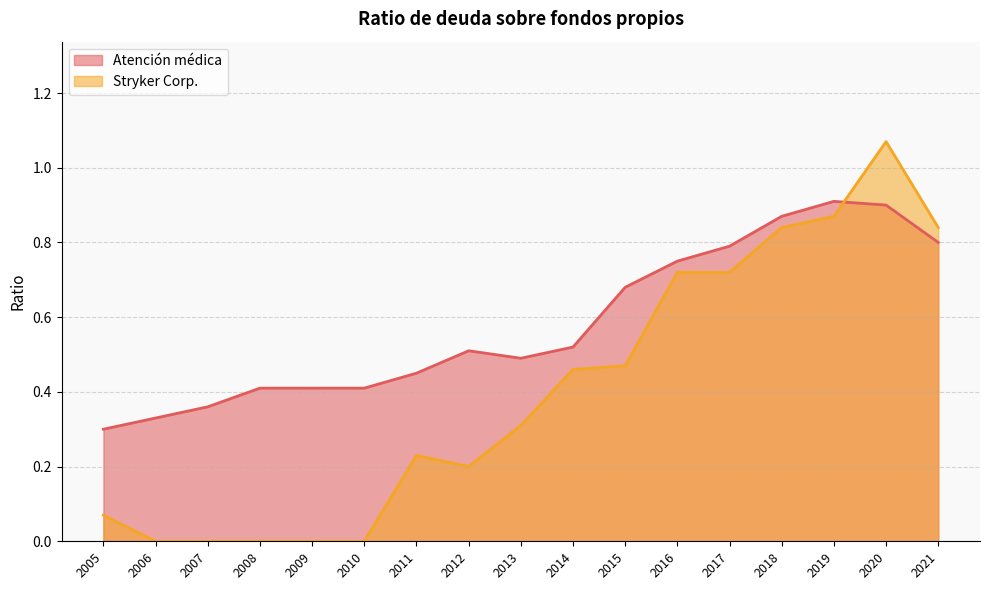

Is it true that Atención médica equals 0.6 at 2013?

False